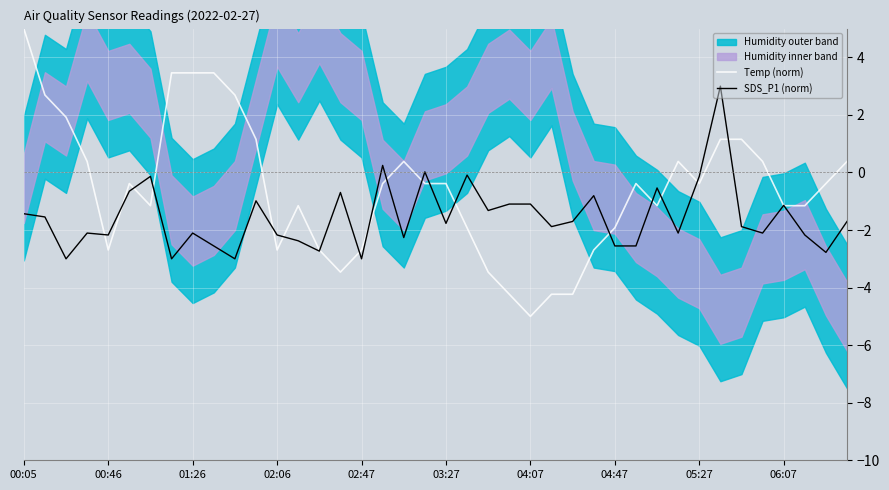

What is the maximum value for SDS_P1 (norm)?

3.0